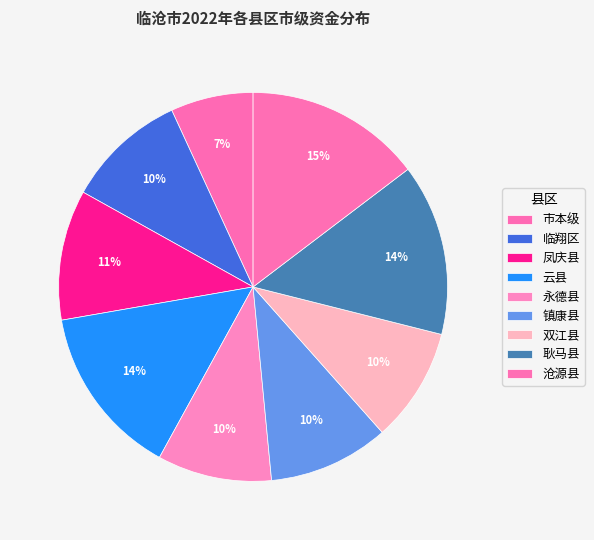

Count the number of slices in the pie.

9